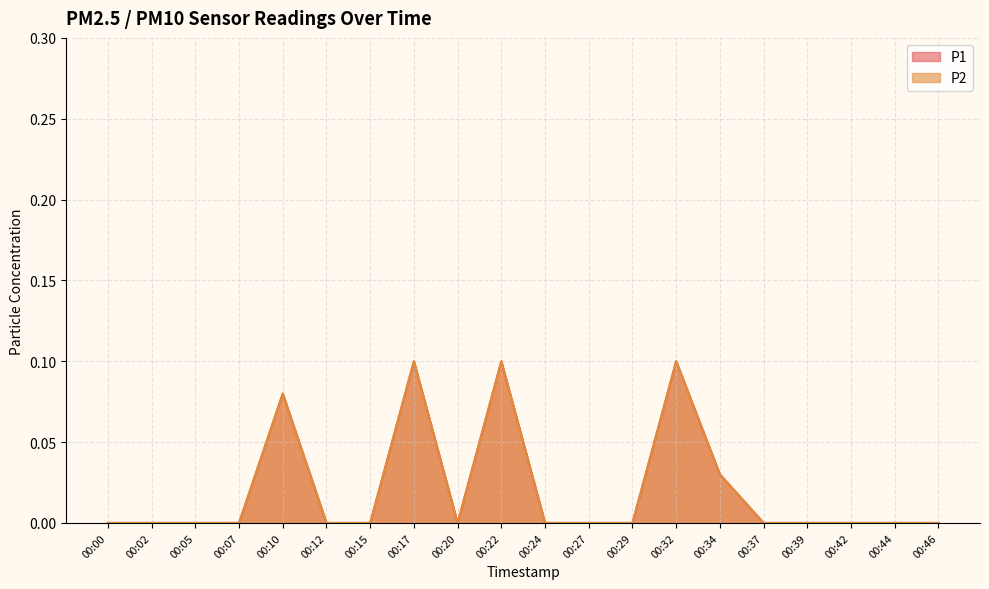

What is the sum of all P2 values?

0.4